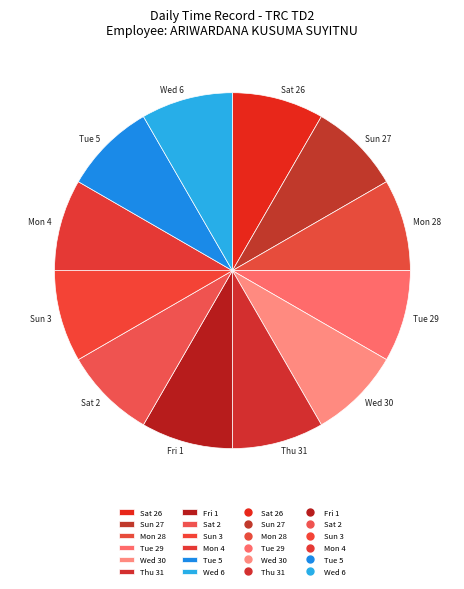

Do Sat 26 and Fri 1 together represent more than half of the pie?

No